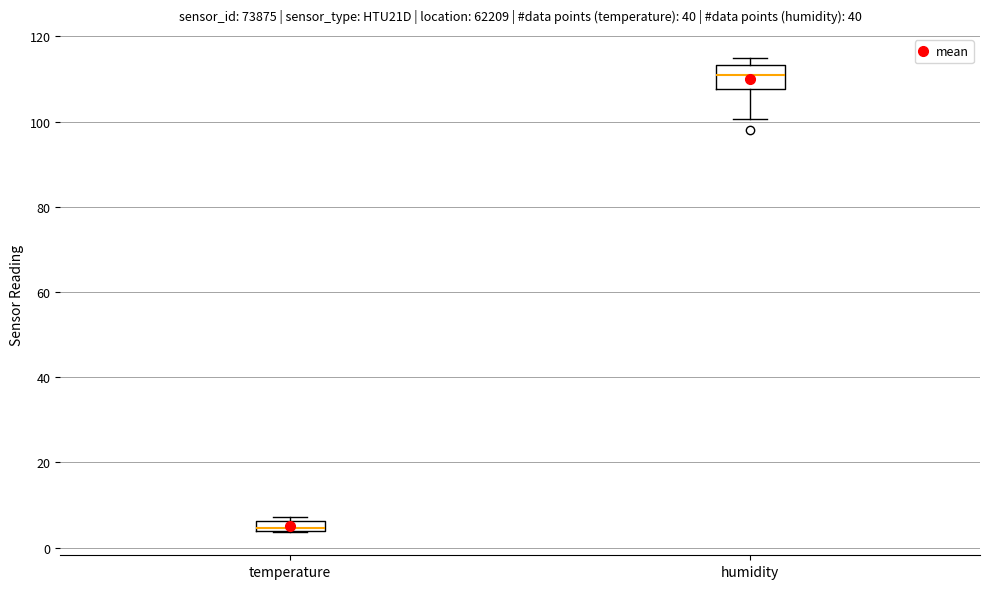

Which box's median line is the highest?

humidity